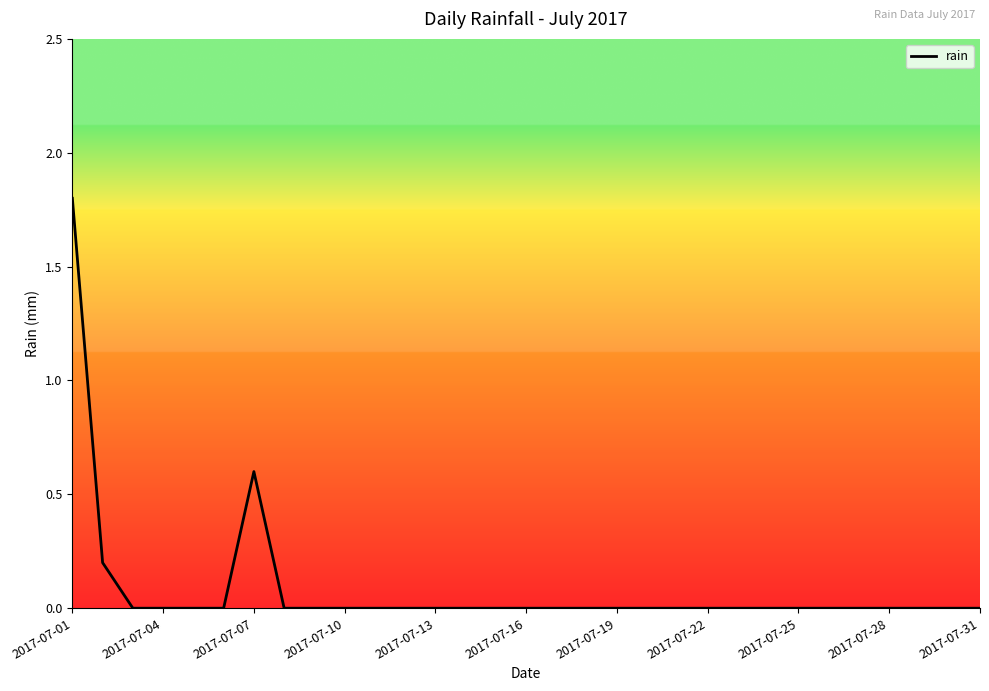

What is the maximum value shown in the chart?

1.8